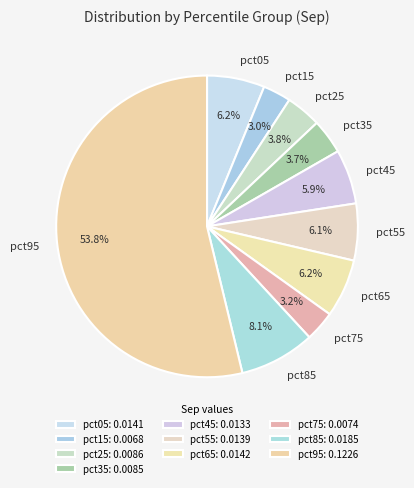

Which category has the biggest portion of the pie?

pct95